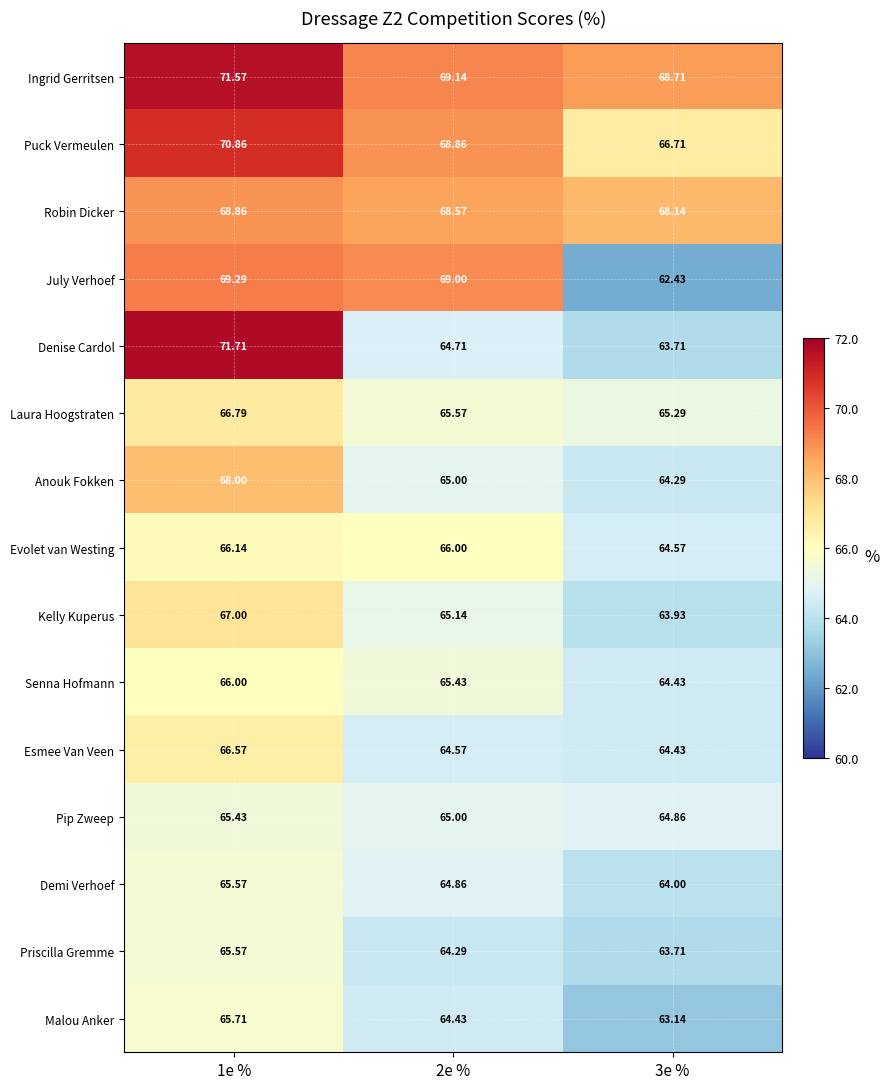

Which series has the largest total across all categories?

Ingrid Gerritsen